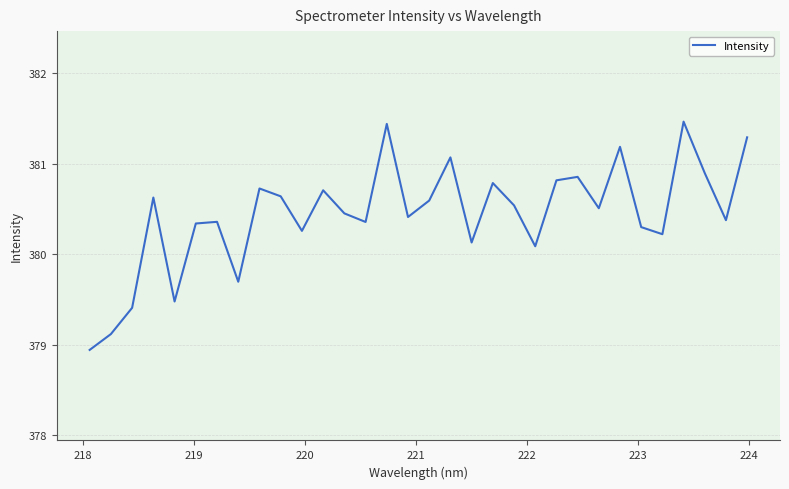

What is the difference between the maximum and minimum values?

2.5